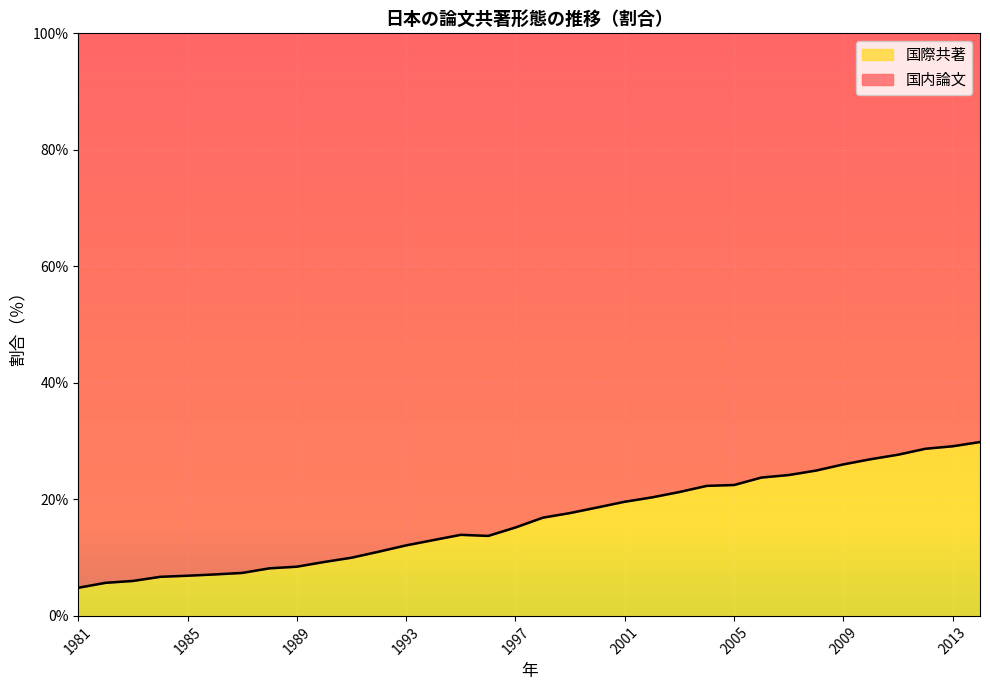

Reading left to right, list all the values displayed in this chart.

4.8	5.7	6.0	6.7	6.9	7.1	7.4	8.2	8.4	9.3	10.0	11.0	12.1	13.0	13.9	13.7	15.2	16.9	17.7	18.6	19.6	20.4	21.3	22.3	22.5	23.8	24.2	24.9	26.0	26.9	27.7	28.7	29.1	29.9